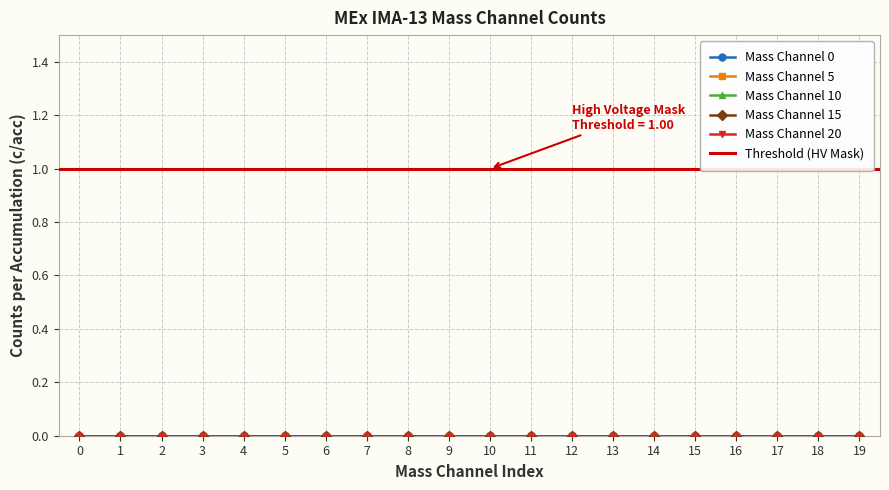

What is the maximum value for Threshold?

1